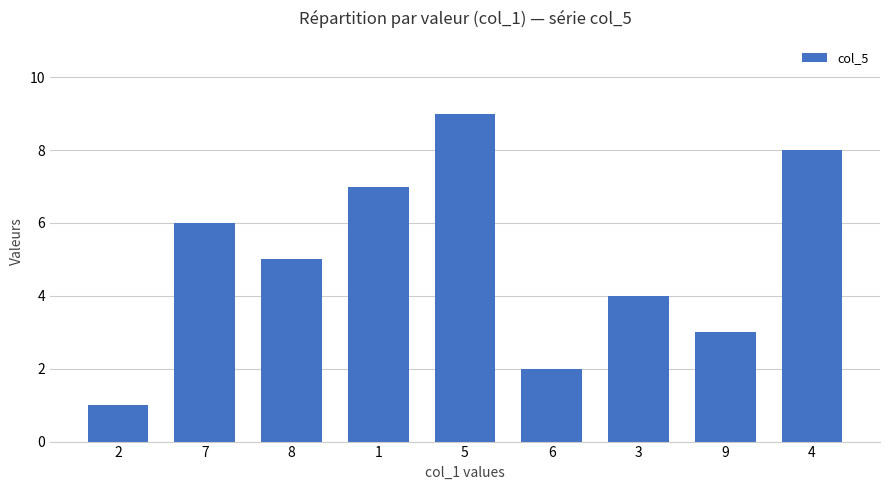

What is the value of the 1st bar from the left?

1